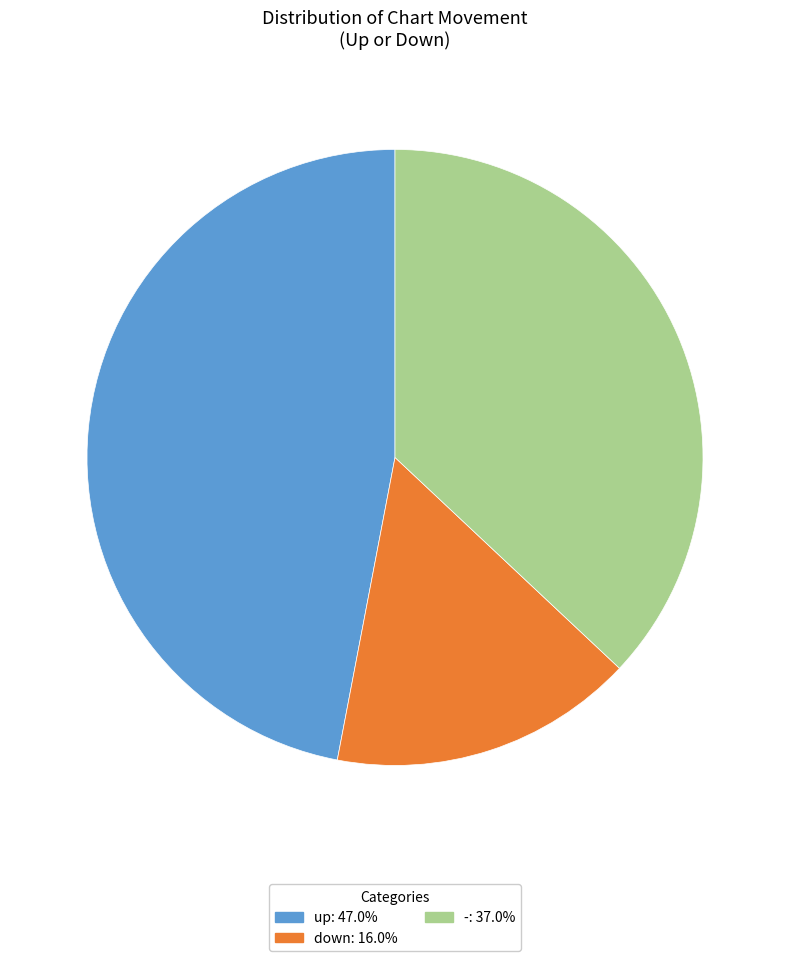

Combined, do up and down account for over 50%?

Yes